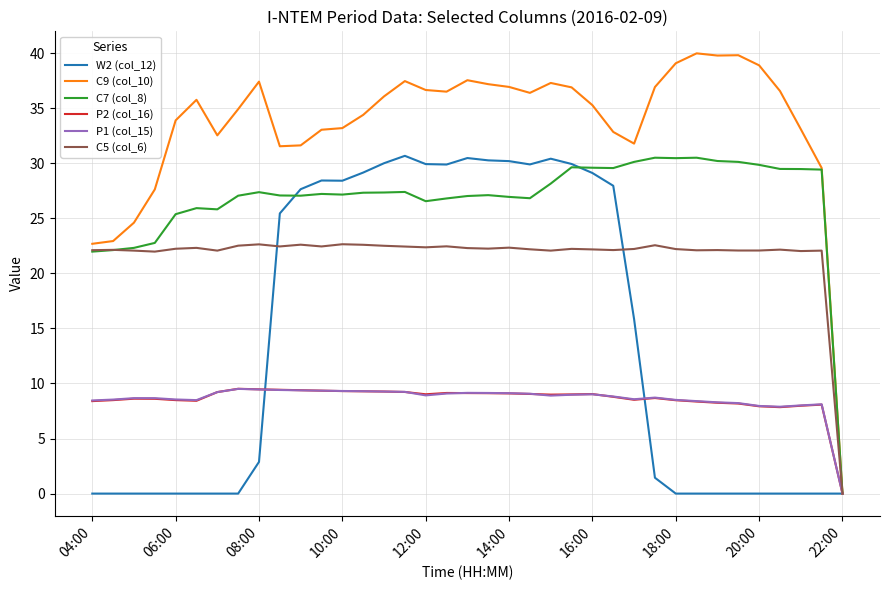

Which series has the widest spread of values?

C9 (col_10)